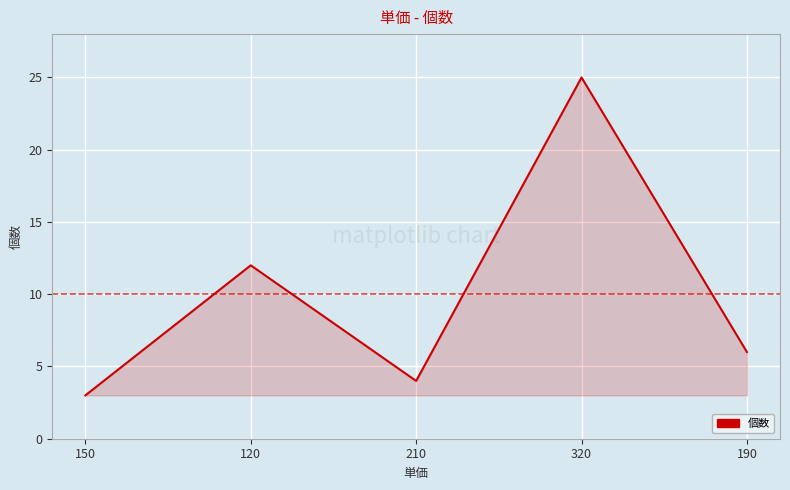

What is the average value?

10